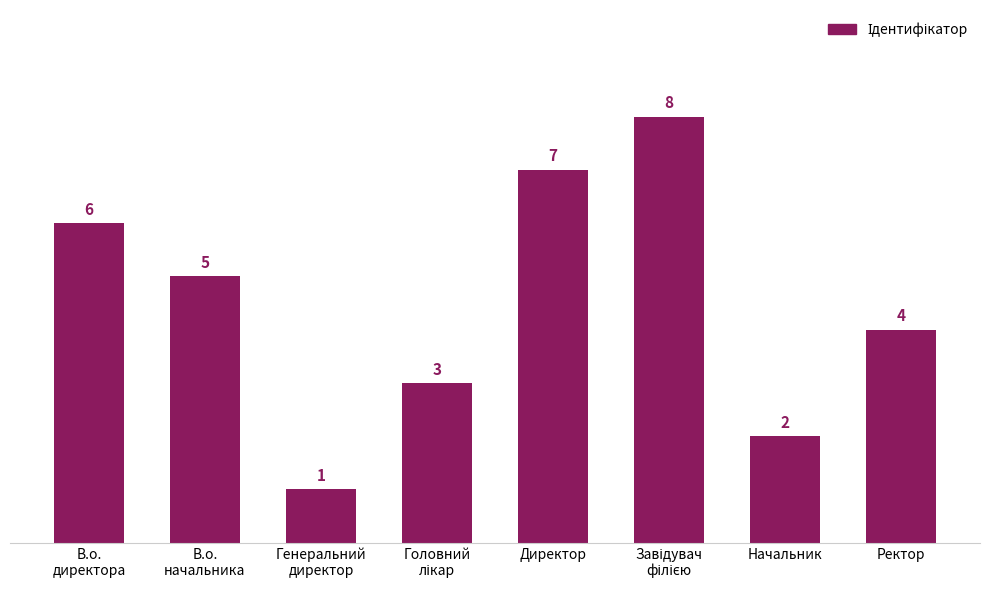

Where does the data first go above 5?

В.о.
директора